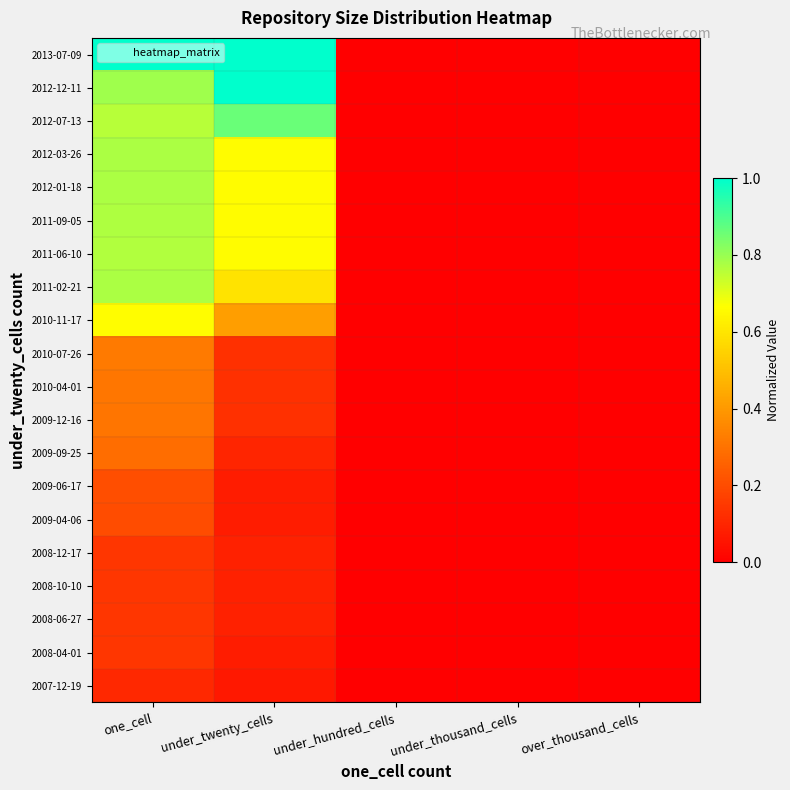

Which label corresponds to the largest value in the chart?

under_twenty_cells